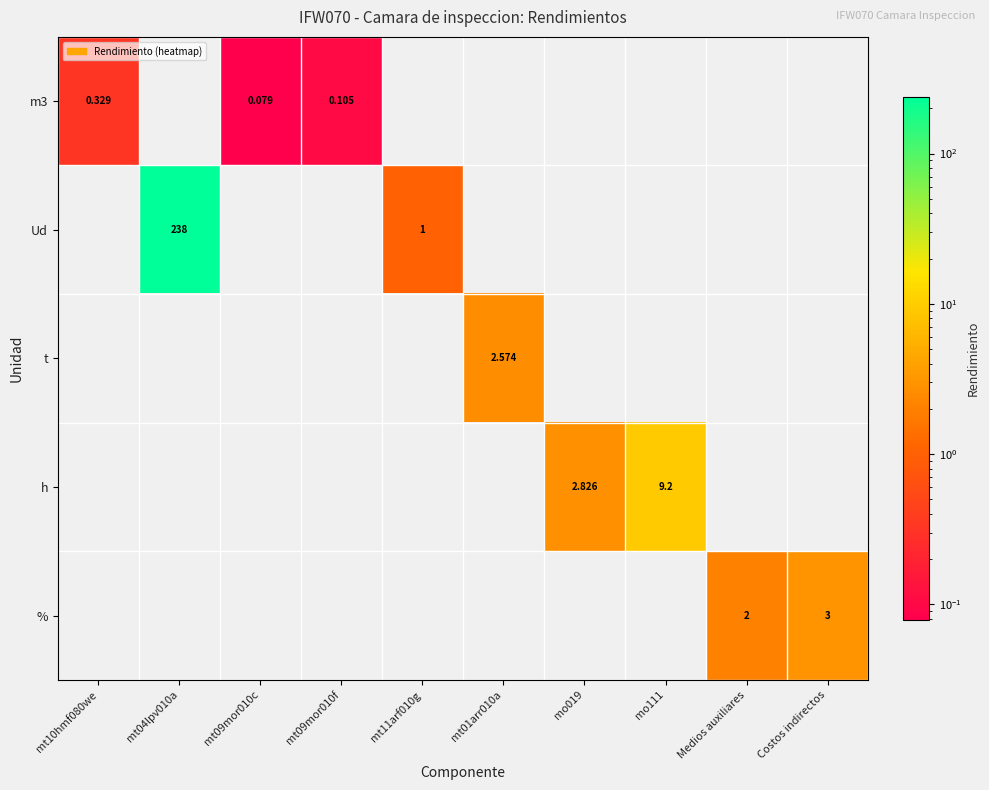

Between mt09mor010c and mt11arf010g, which series saw the biggest shift?

Ud